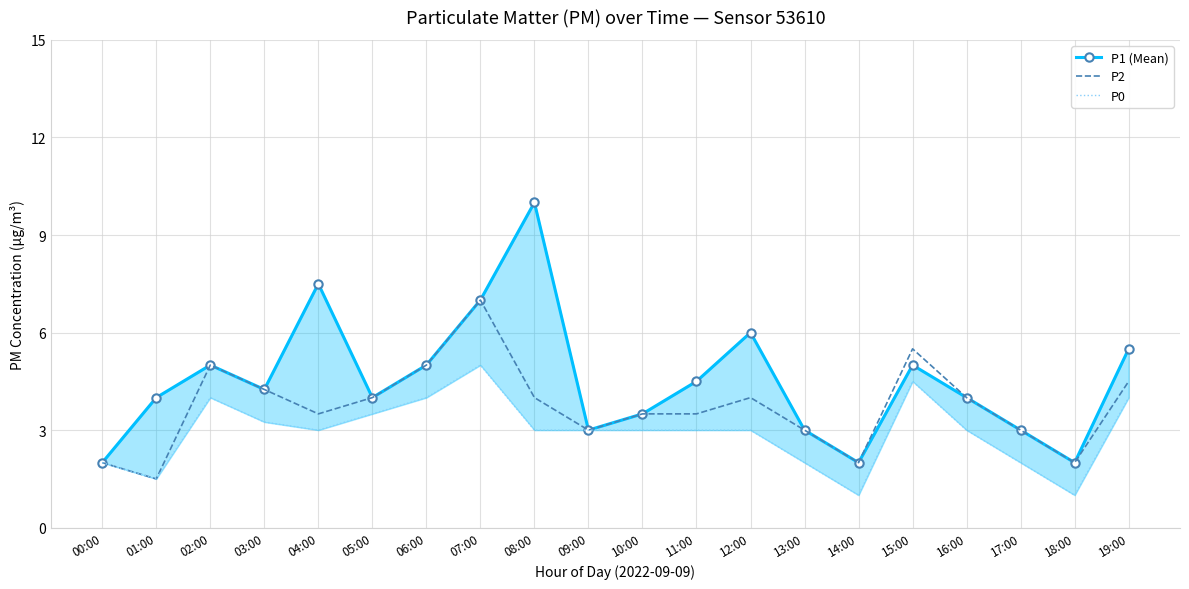

Is the value of P0 at 05:00 greater than the value of P1 (Mean) at 01:00?

No